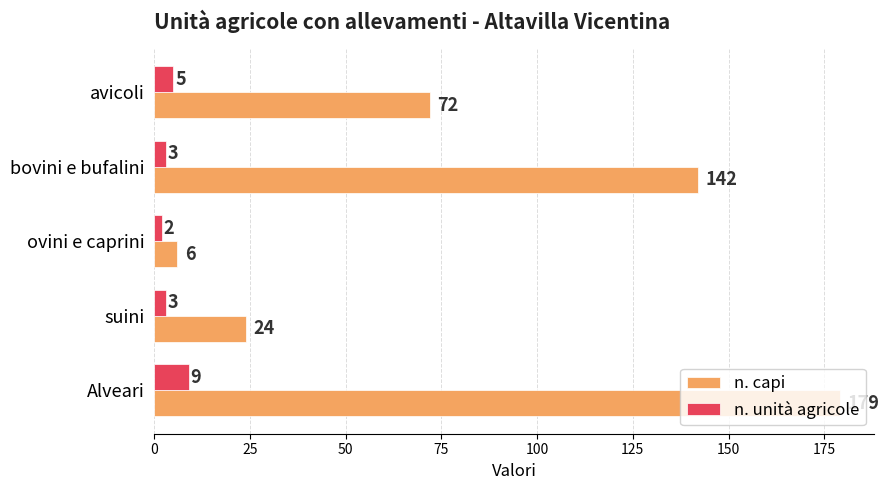

What is the average value of the n. unità agricole series?

4